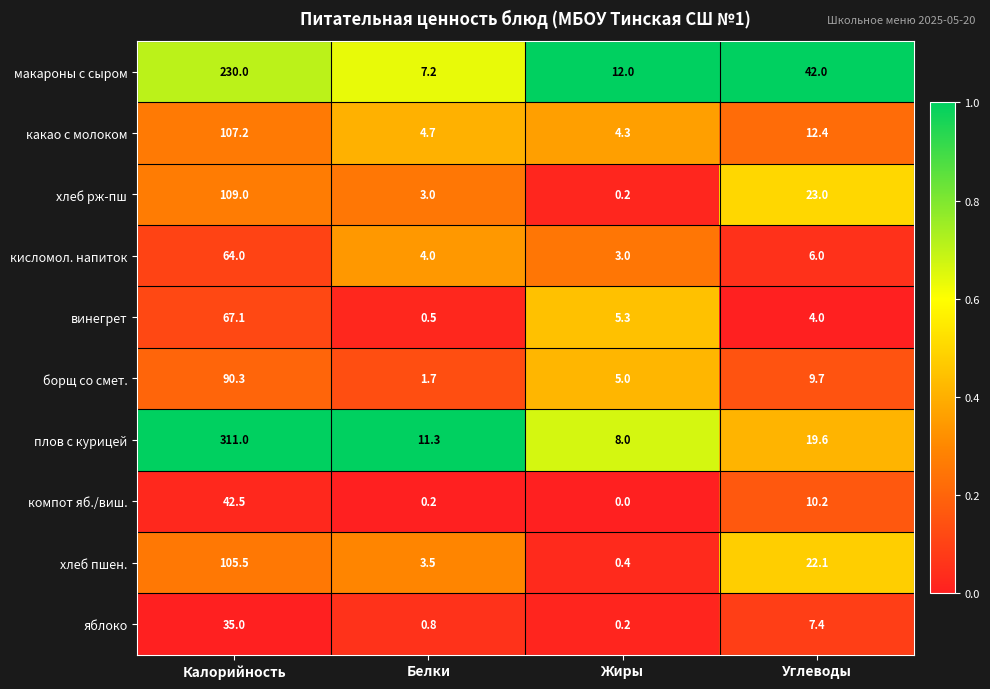

Rank the series at Белки from highest to lowest value.

плов с курицей, макароны с сыром, какао с молоком, кисломол. напиток, хлеб пшен., хлеб рж-пш, борщ со смет., яблоко, винегрет, компот яб./виш.